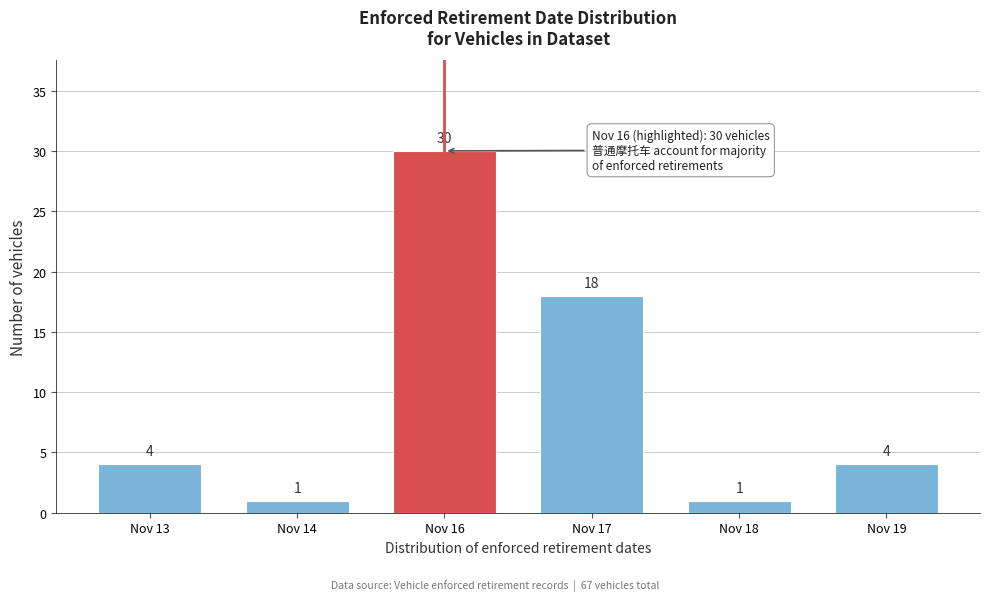

Reading right to left, extract all data points from this chart.

Nov 19=4	Nov 18=1	Nov 17=18	Nov 16=30	Nov 14=1	Nov 13=4